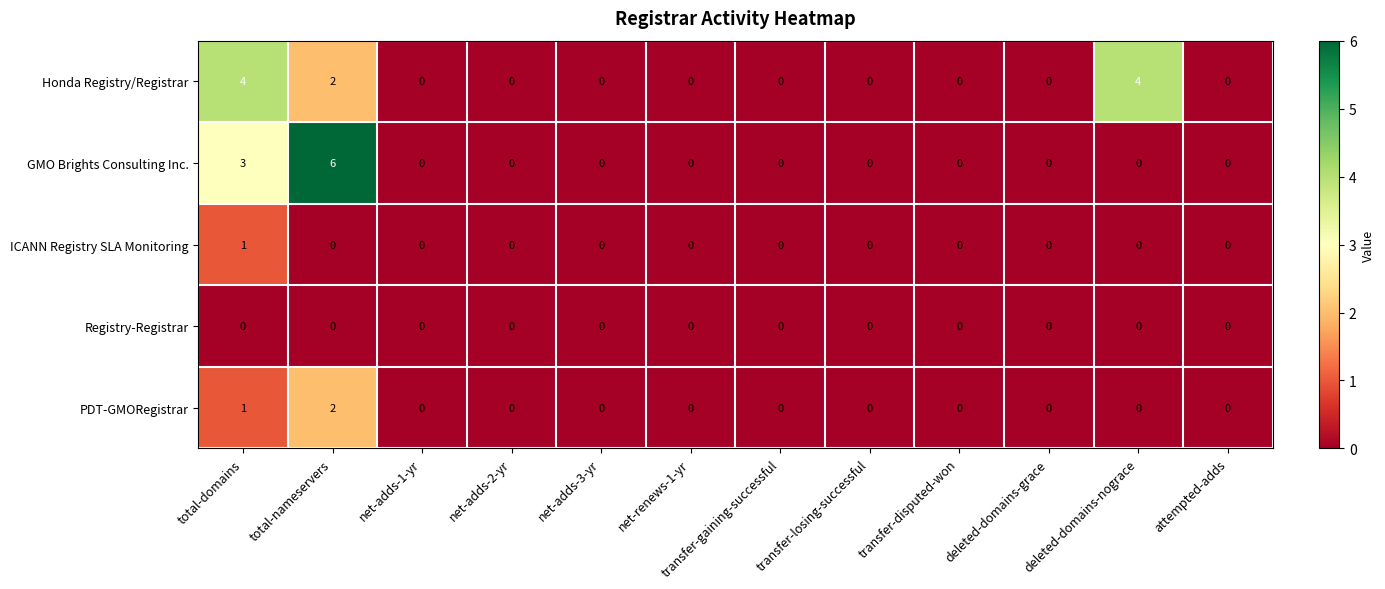

The Honda Registry/Registrar series shows -3 at transfer-losing-successful. True or false?

False